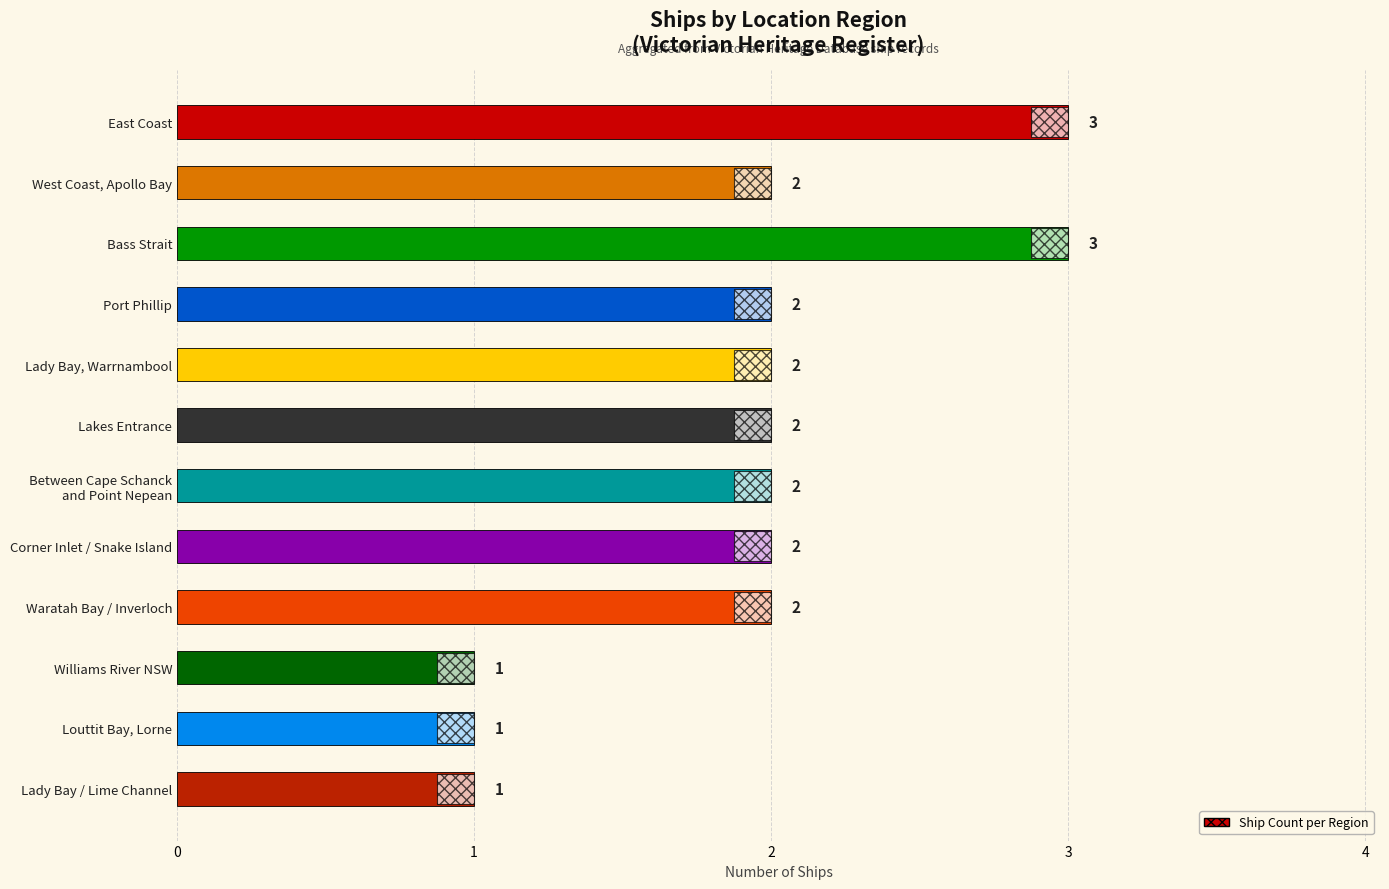

How many distinct data groups are displayed?

1